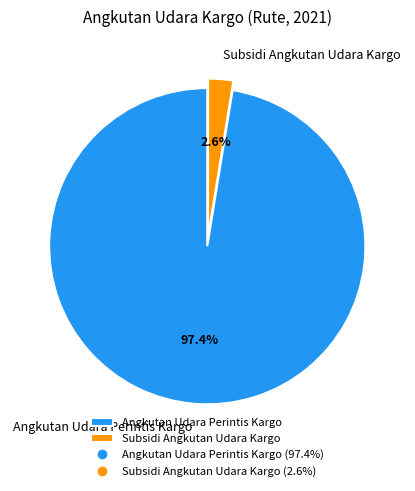

Is Subsidi Angkutan Udara Kargo the majority of the pie?

No